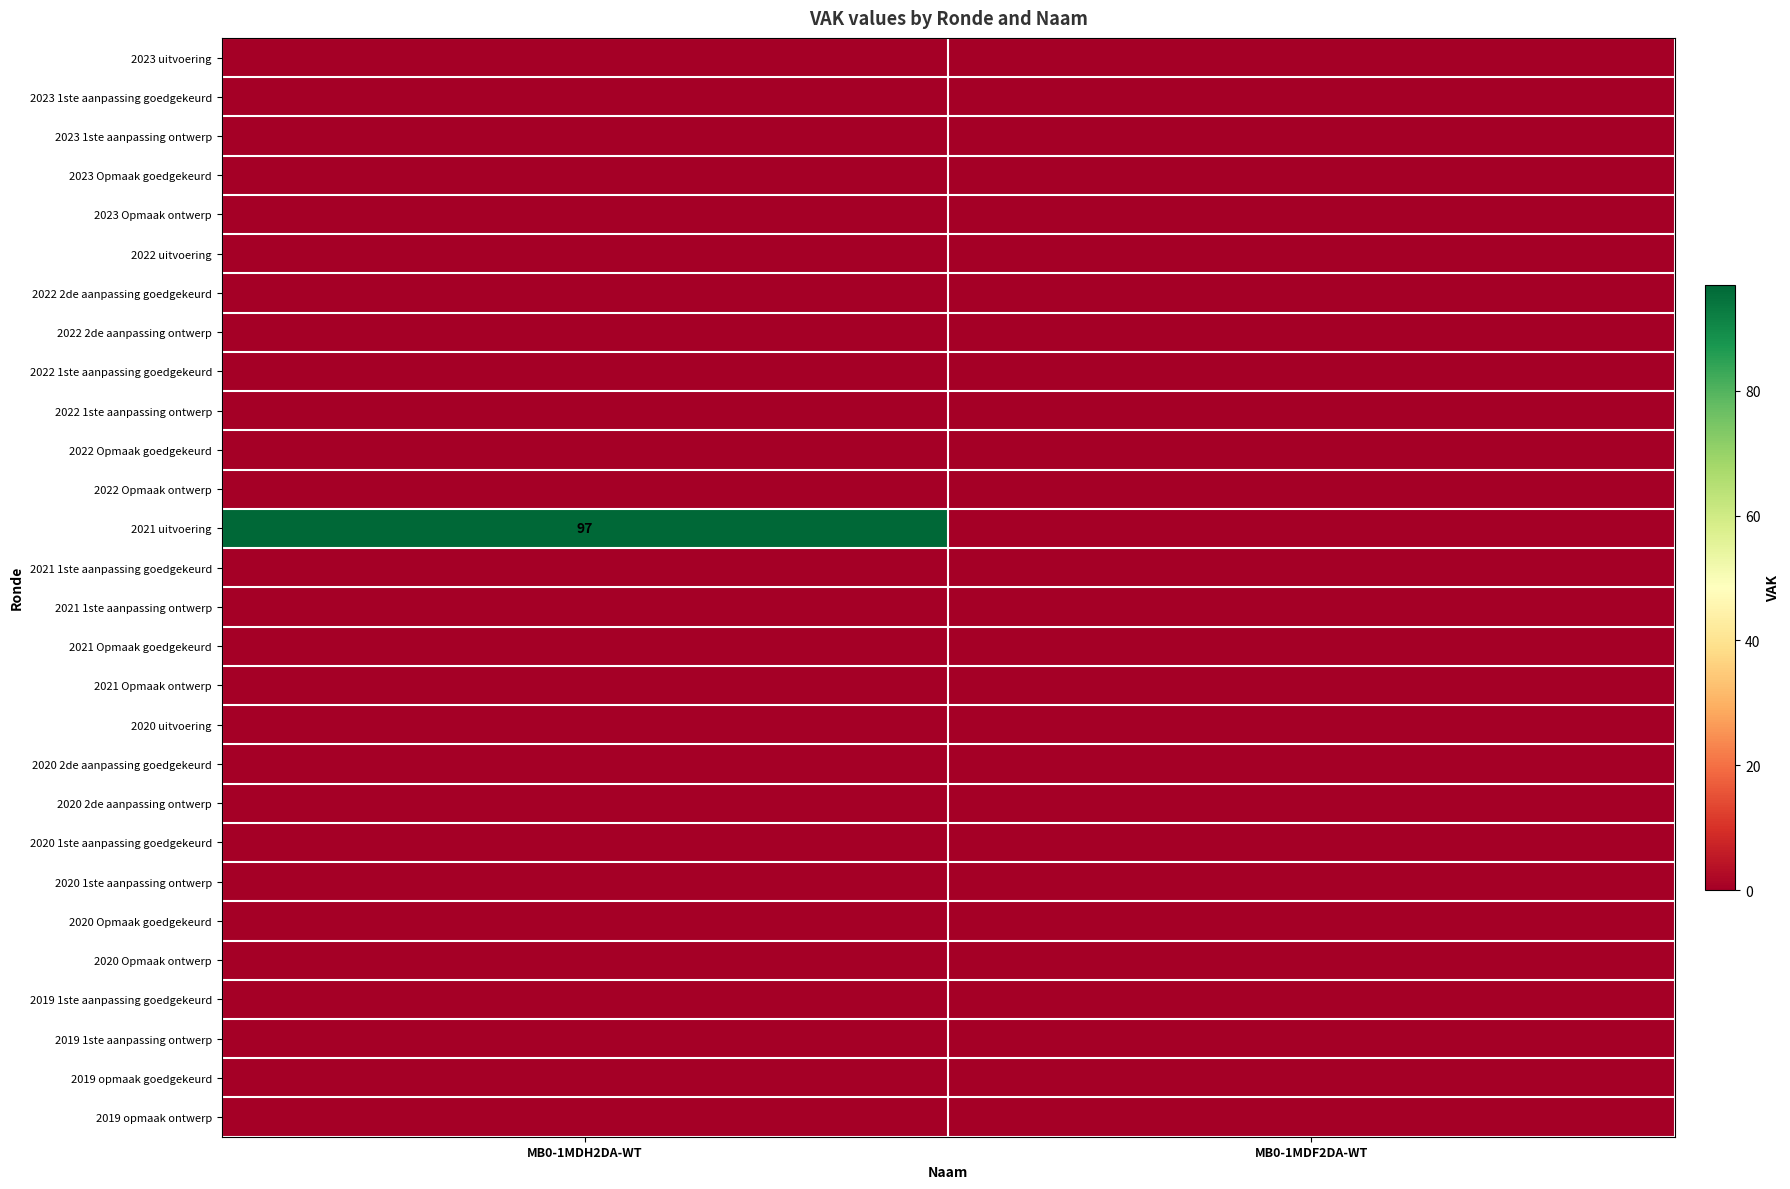

The value of 2019 opmaak ontwerp at MB0-1MDH2DA-WT is 0. True or false?

True